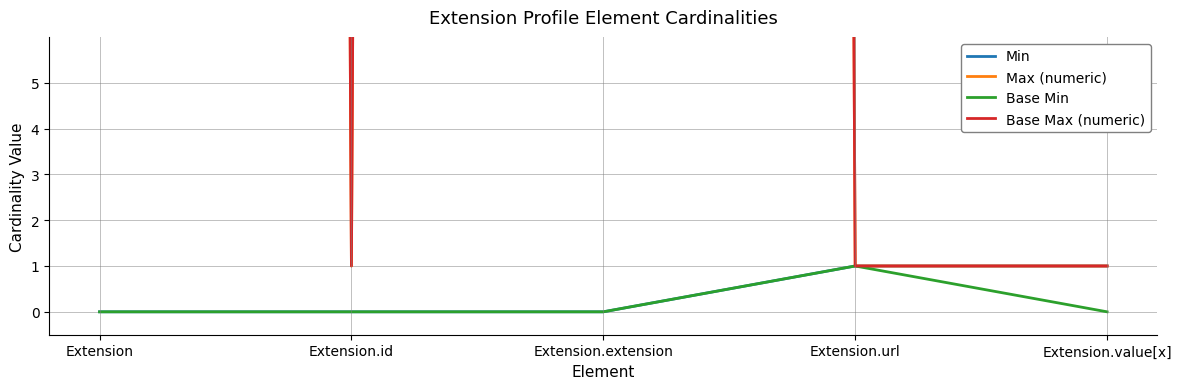

Reading left to right, what are all the values shown in this chart?

Min: Extension=0	Extension.id=0	Extension.extension=0	Extension.url=1	Extension.value[x]=1
Max (numeric): Extension=999	Extension.id=1	Extension.extension=999	Extension.url=1	Extension.value[x]=1
Base Min: Extension=0	Extension.id=0	Extension.extension=0	Extension.url=1	Extension.value[x]=0
Base Max (numeric): Extension=999	Extension.id=1	Extension.extension=999	Extension.url=1	Extension.value[x]=1